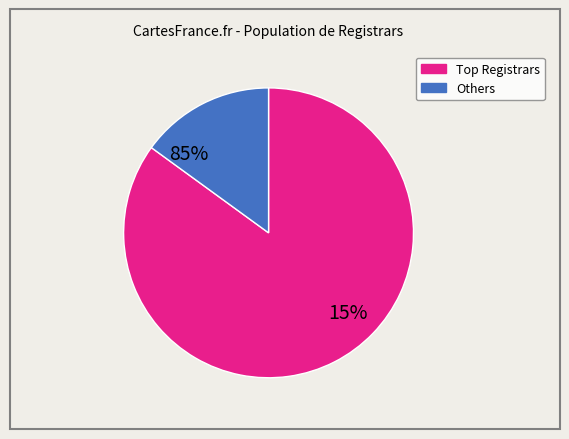

Is there any slice that represents more than half of the pie?

Yes